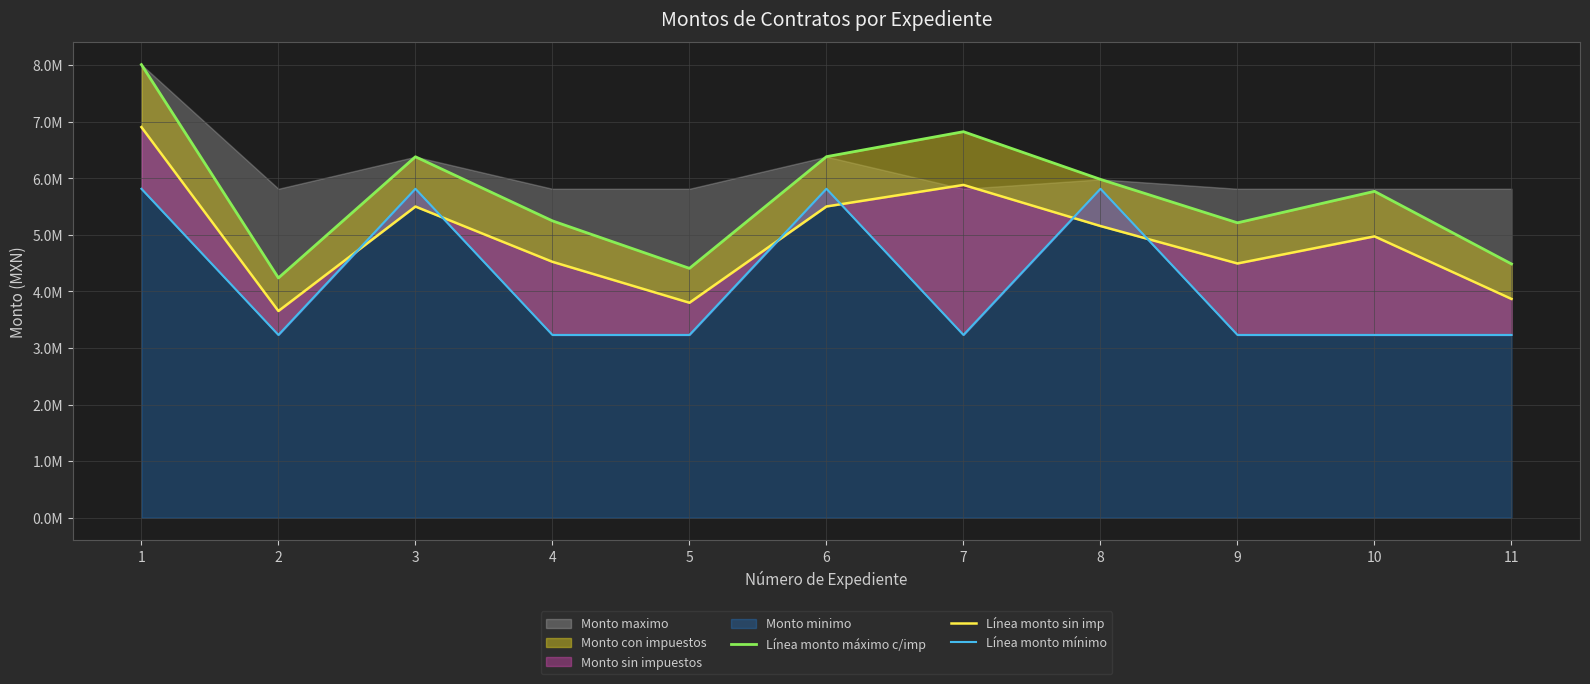

Which series has the largest range (max minus min)?

Línea monto máximo c/imp